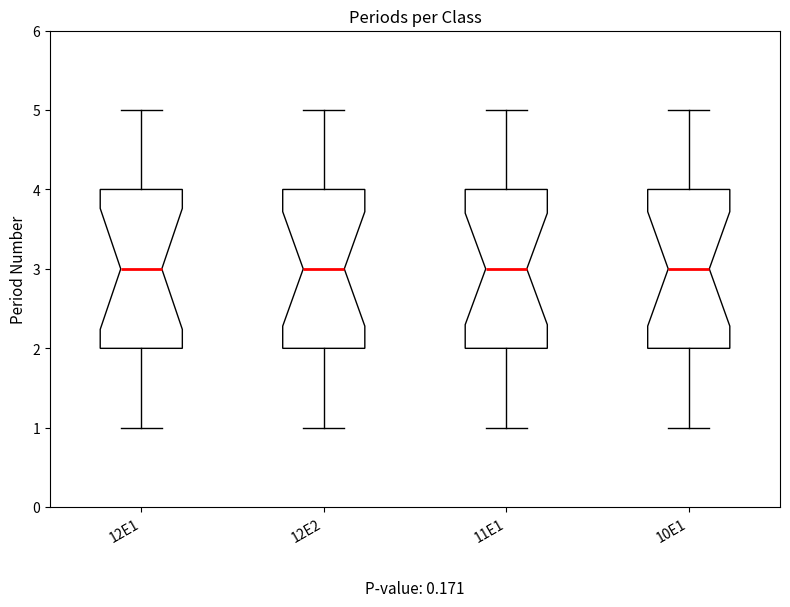

Reading left to right, read every box against the y-axis: the position of its median line, the range the box covers, and the ends of its whiskers. The values are not printed on the chart, so give them approximately, as read against the axis.

12E1: median 3, box 2 to 4, whiskers 1 to 5
12E2: median 3, box 2 to 4, whiskers 1 to 5
11E1: median 3, box 2 to 4, whiskers 1 to 5
10E1: median 3, box 2 to 4, whiskers 1 to 5